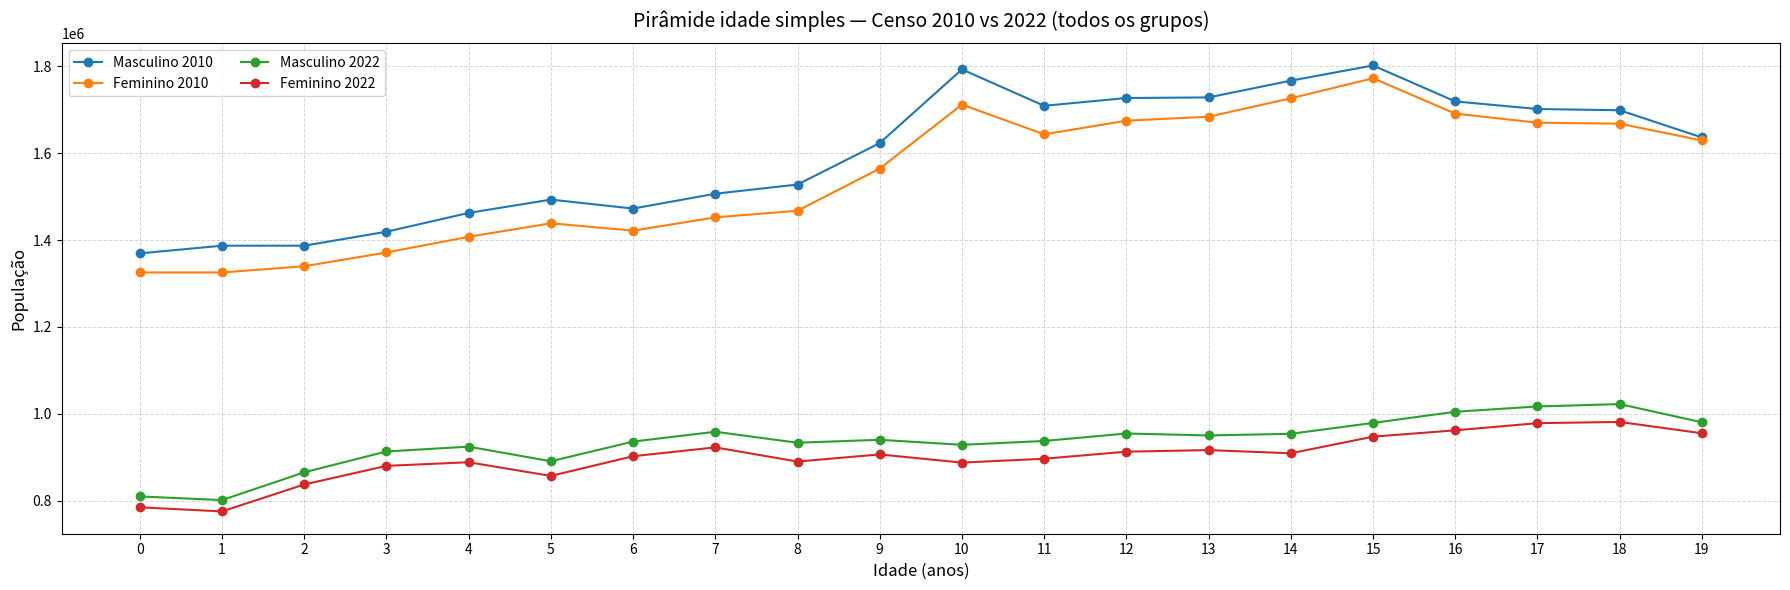

What is the value of the Feminino 2010 point at the 10th from the left?

1564739